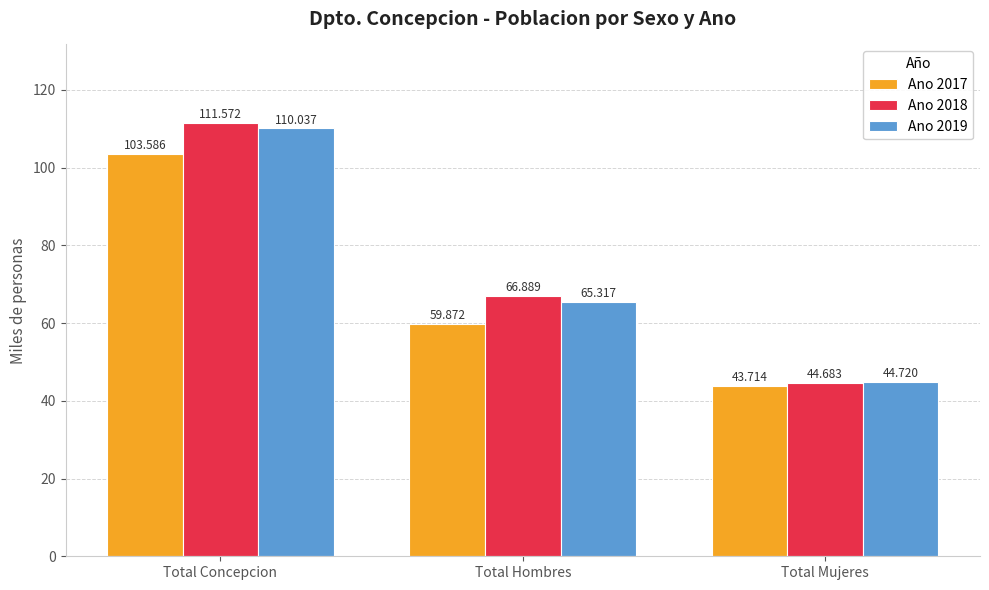

Is the value of Ano 2017 at Total Concepcion greater than the value of Ano 2019 at Total Mujeres?

Yes